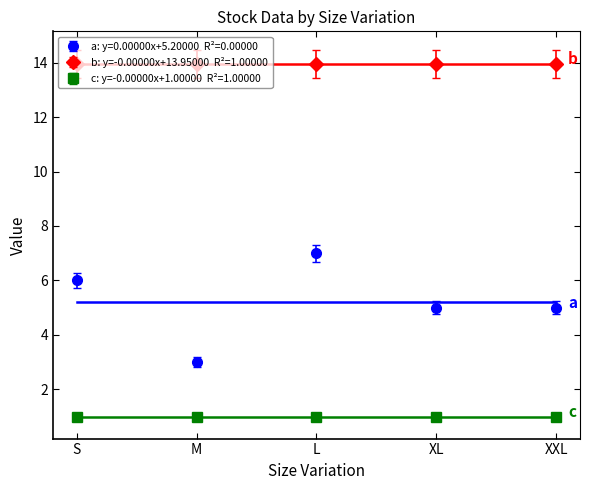

How many Stock values are between 5 and 6?

3